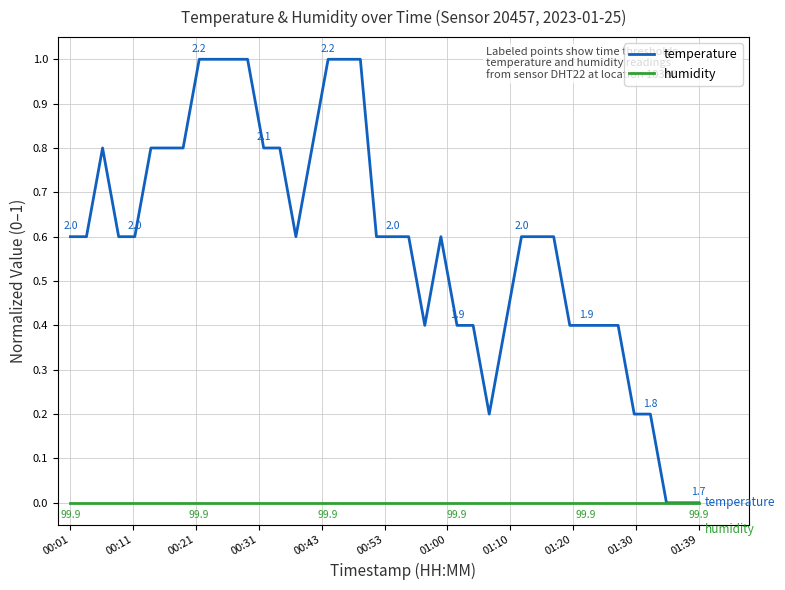

List the series in order of their overall mean, highest first.

temperature, humidity